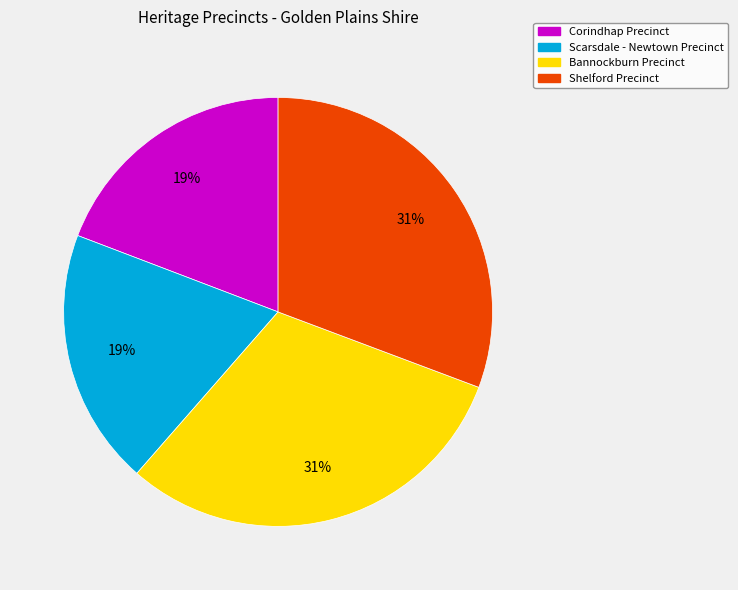

To the nearest percent, what is the difference between the largest and smallest slice percentages?

12%